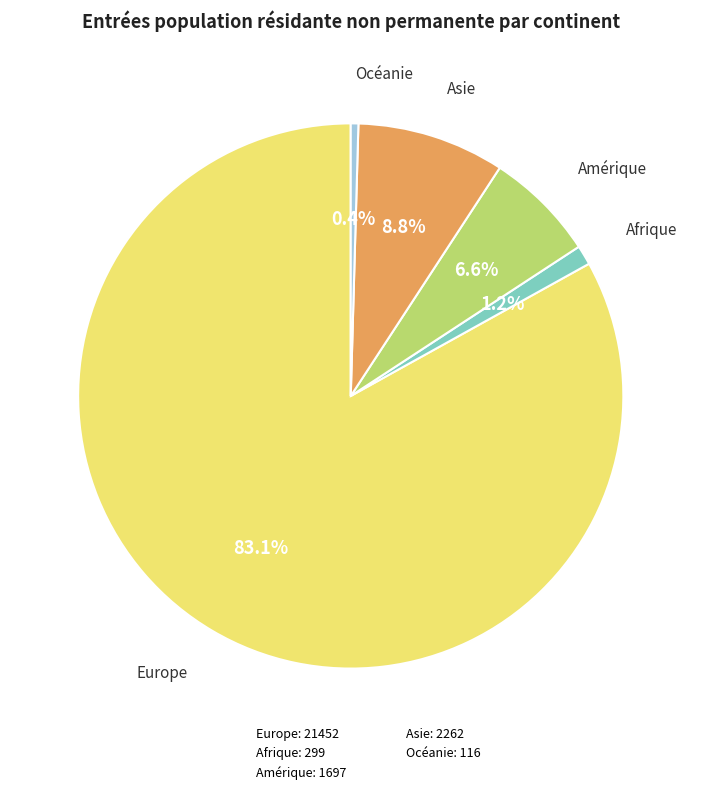

To the nearest percent, what portion does Amérique represent?

7%